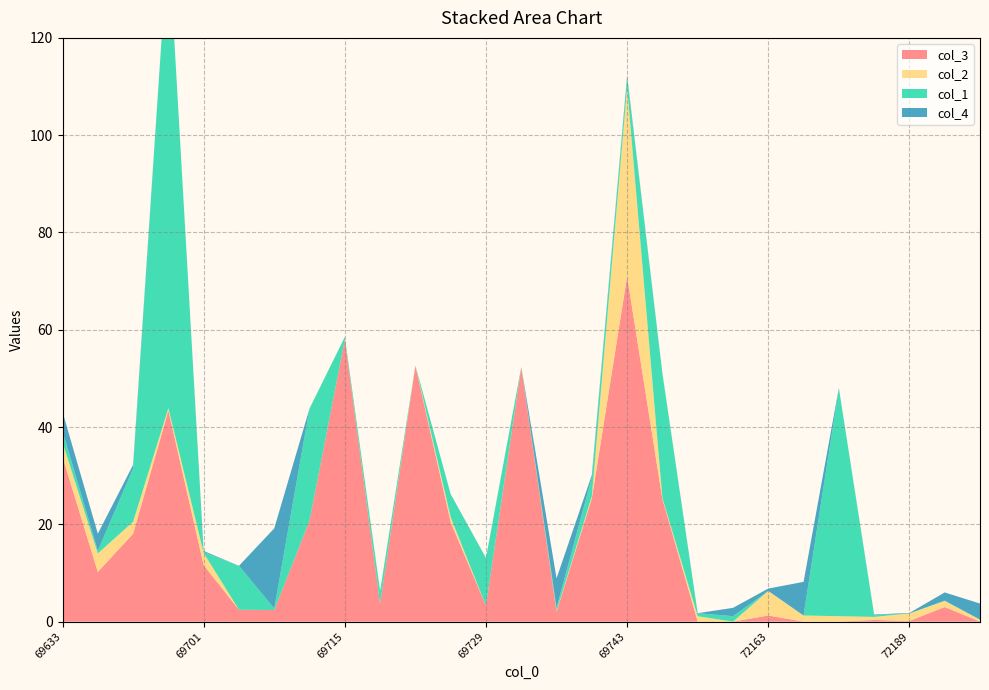

Reading left to right, transcribe all the data shown in this chart.

col_3: 69633=33.9	69647=10.2	69679=18.1	69699=43.4	69701=11.6	69709=2.5	69711=2.4	69713=20.8	69715=58.0	69717=3.6	69721=52.6	69723=20.4	69729=3.3	69731=52.3	69735=2.0	69737=25.3	69743=71.0	69749=25.2	71015=0.0	72159=0.0	72163=1.3	72167=0.0	72181=0.0	72183=0.3	72189=0.1	72191=3.0	72195=0.0
col_2: 69633=3.0	69647=3.8	69679=2.5	69699=0.5	69701=2.5	69709=0.0	69711=0.0	69713=0.0	69715=0.0	69717=0.0	69721=0.1	69723=1.0	69729=0.0	69731=0.1	69735=0.2	69737=0.5	69743=38.8	69749=0.2	71015=1.1	72159=0.0	72163=5.1	72167=1.3	72181=1.1	72183=0.6	72189=1.6	72191=1.2	72195=0.4
col_1: 69633=2.2	69647=0.6	69679=10.9	69699=96.9	69701=0.2	69709=9.0	69711=0.3	69713=23.0	69715=0.5	69717=2.7	69721=0.0	69723=4.8	69729=9.7	69731=0.0	69735=0.7	69737=3.9	69743=2.0	69749=25.5	71015=0.6	72159=1.1	72163=0.0	72167=0.0	72181=46.8	72183=0.3	72189=0.0	72191=0.1	72195=0.0
col_4: 69633=4.0	69647=3.5	69679=0.8	69699=0.0	69701=0.2	69709=0.0	69711=16.4	69713=0.0	69715=0.0	69717=0.0	69721=0.0	69723=0.0	69729=0.1	69731=0.0	69735=6.0	69737=0.5	69743=0.4	69749=0.1	71015=0.0	72159=1.7	72163=0.5	72167=6.9	72181=0.1	72183=0.1	72189=0.1	72191=1.7	72195=3.3